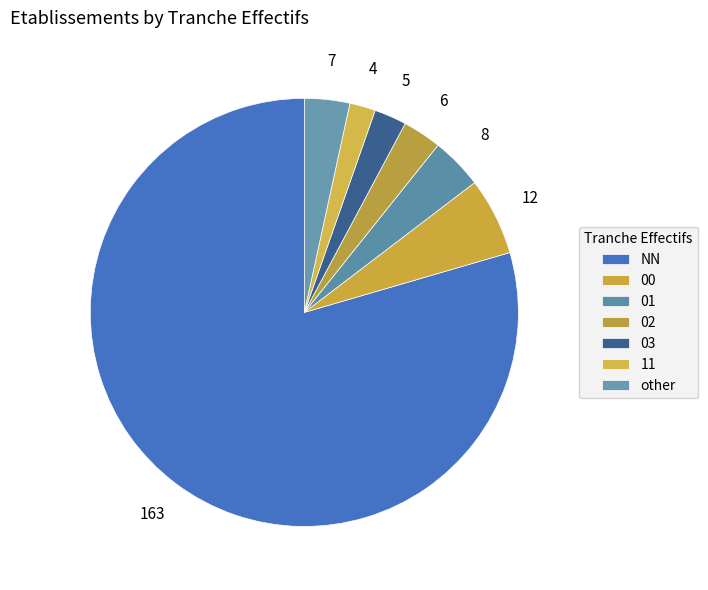

What is the smallest slice in the pie chart?

11